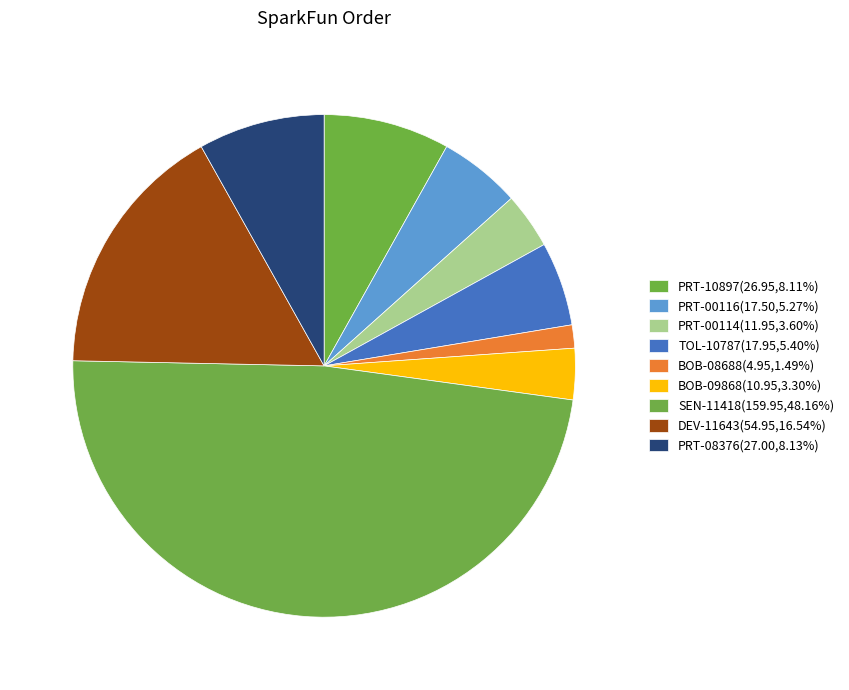

To the nearest percent, what portion does DEV-11643 represent?

17%